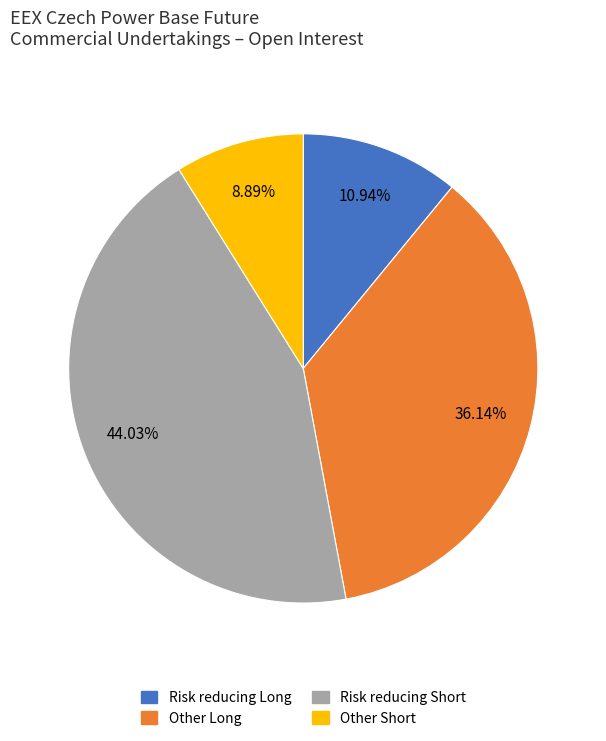

Is there any slice that represents more than half of the pie?

No